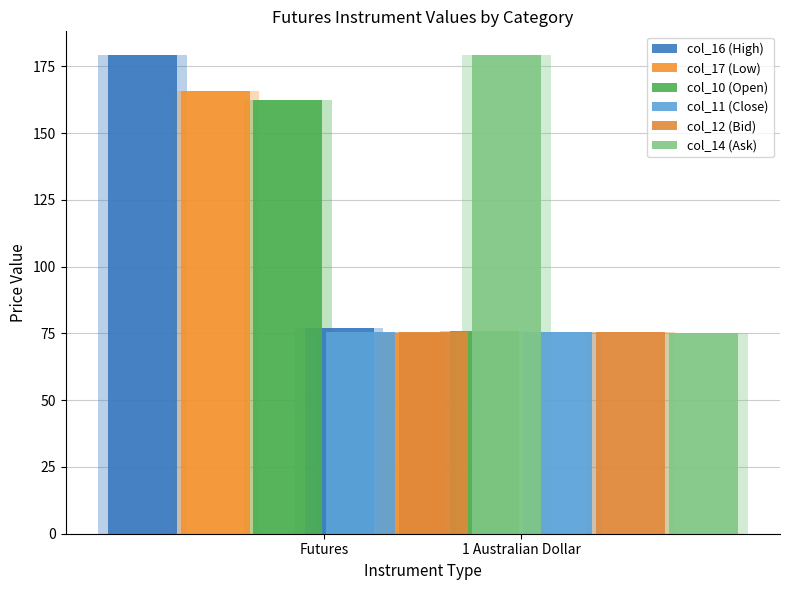

Which series has the largest range (max minus min)?

col_14 (Ask)